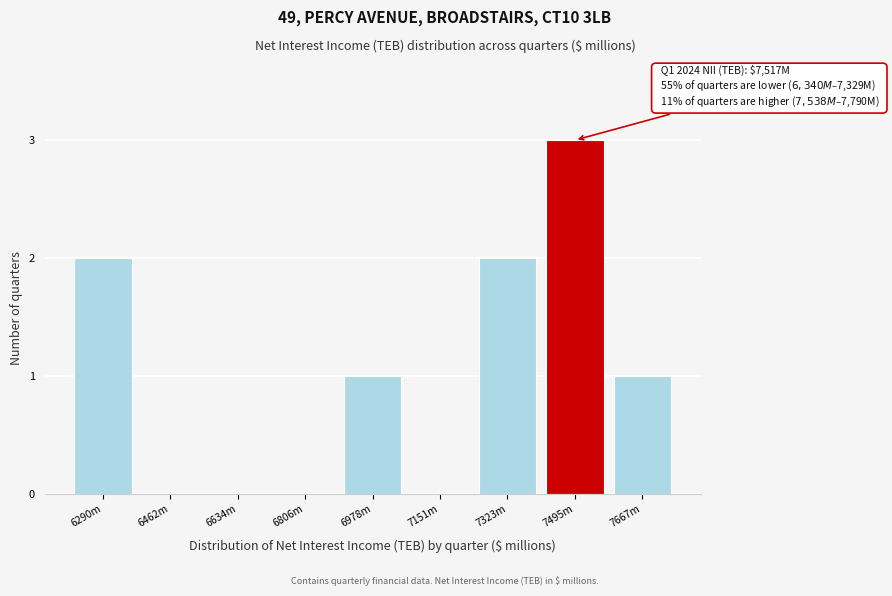

Reading right to left, extract all data points from this chart.

7667m=1	7495m=3	7323m=2	7151m=0	6978m=1	6806m=0	6634m=0	6462m=0	6290m=2